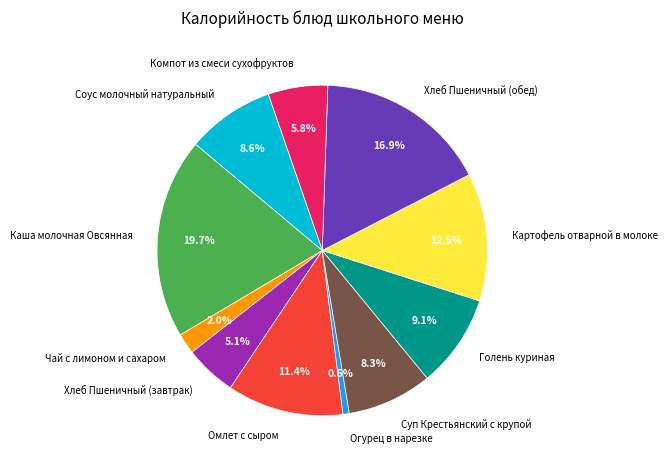

How many slices are in this pie chart?

11